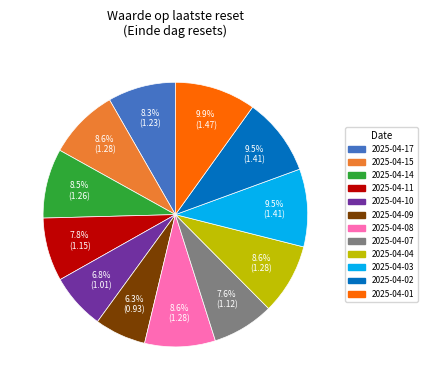

The 2025-04-10 slice represents 20% of the pie. True or false?

False